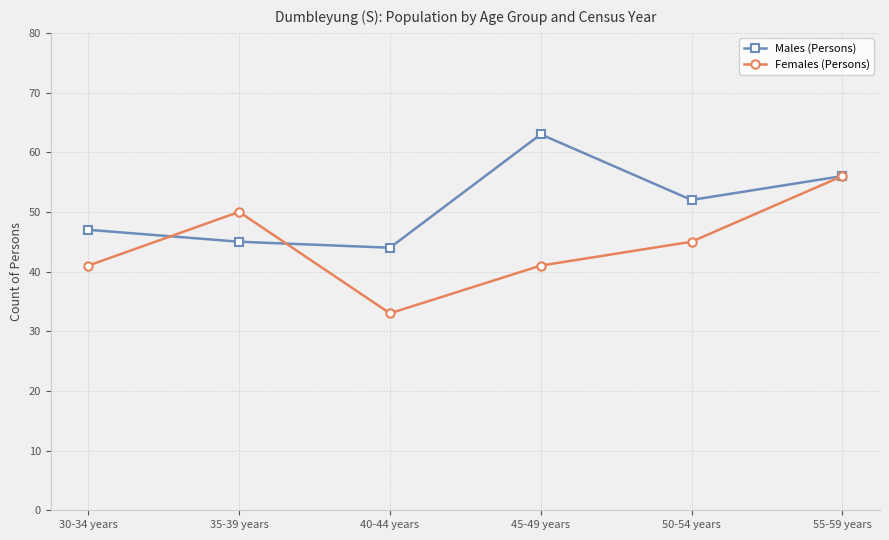

What is the difference between the Males (Persons) values at 50-54 years and 55-59 years?

4